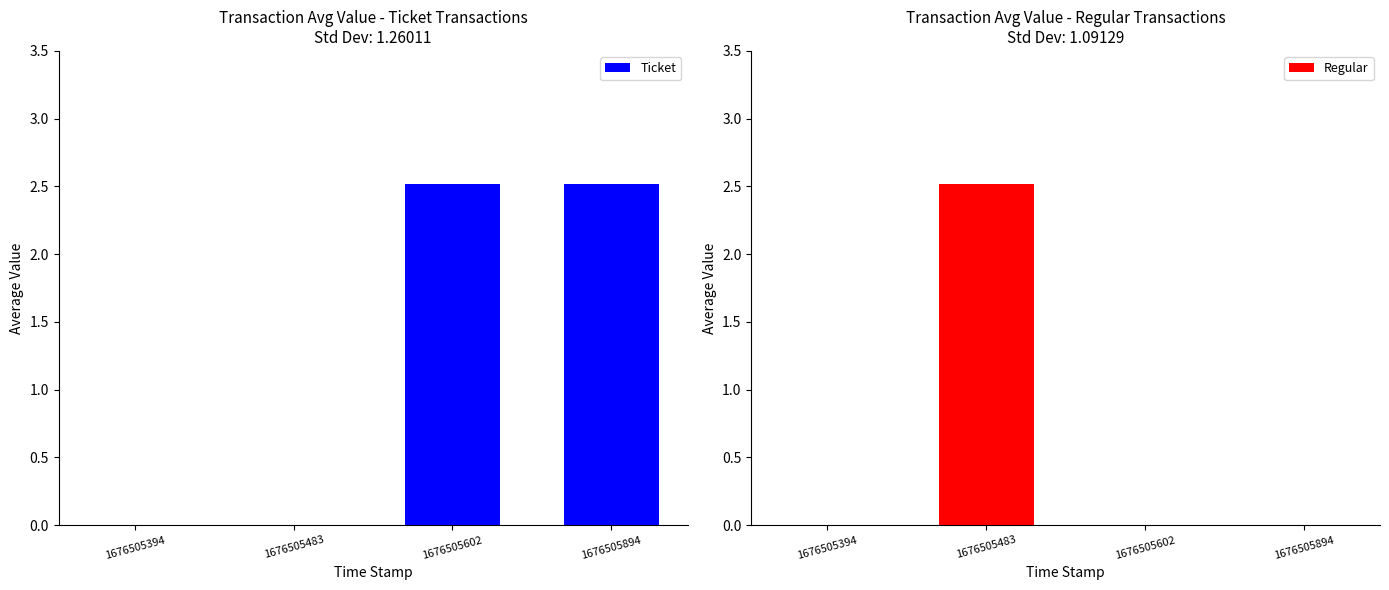

At which label does Regular reach its minimum?

1676505394